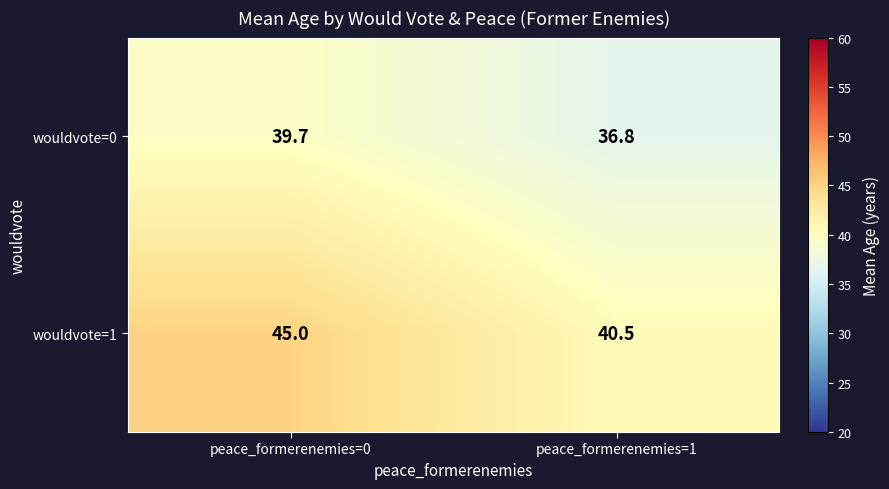

List the series in order of their peak value, highest first.

wouldvote=1, wouldvote=0